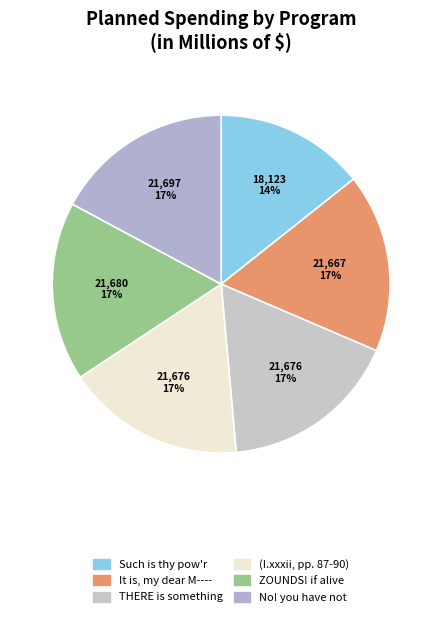

Count the number of slices in the pie.

6